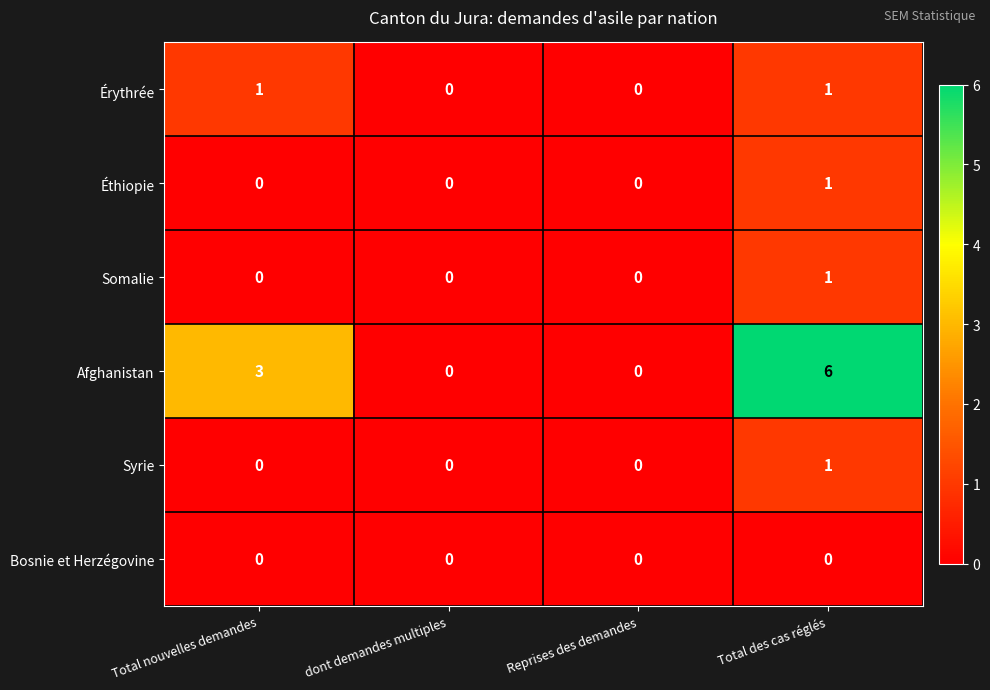

Reading left to right, transcribe all the data shown in this chart.

Érythrée: 1	0	0	1
Éthiopie: 0	0	0	1
Somalie: 0	0	0	1
Afghanistan: 3	0	0	6
Syrie: 0	0	0	1
Bosnie et Herzégovine: 0	0	0	0